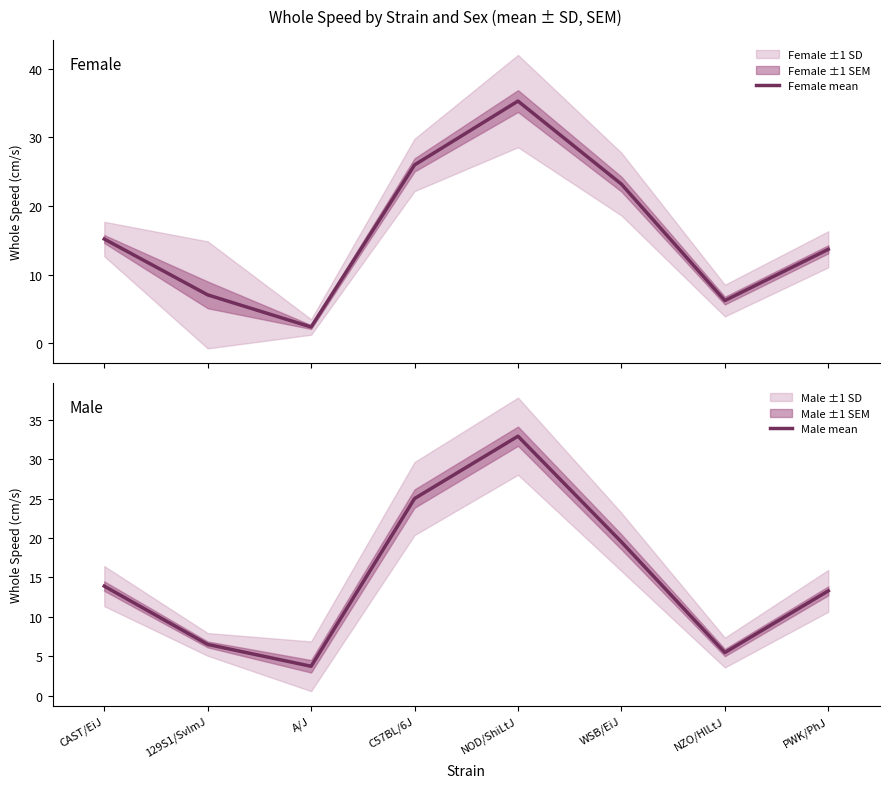

The Male mean series shows 22.9 at CAST/EiJ. True or false?

False